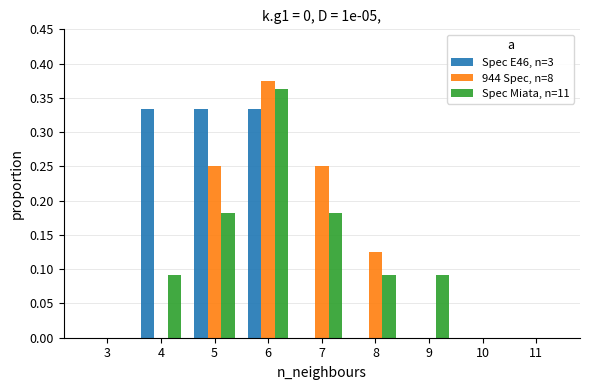

Is it true that Spec E46, n=3 equals 0.0 at 11?

True